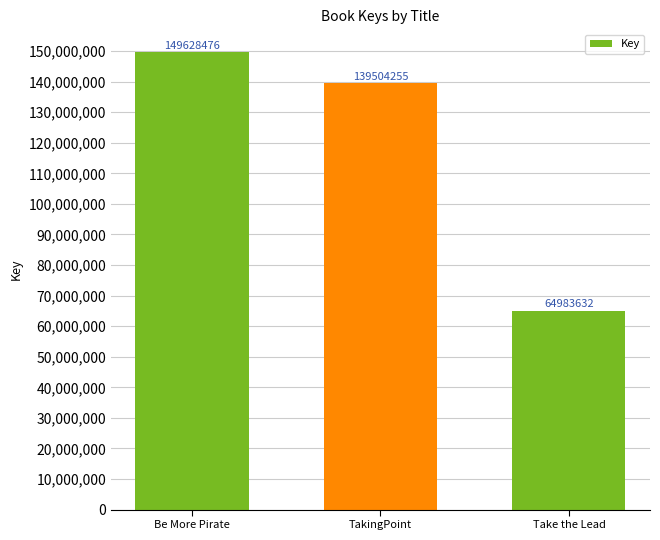

How many values are between 64983632 and 149628476?

3